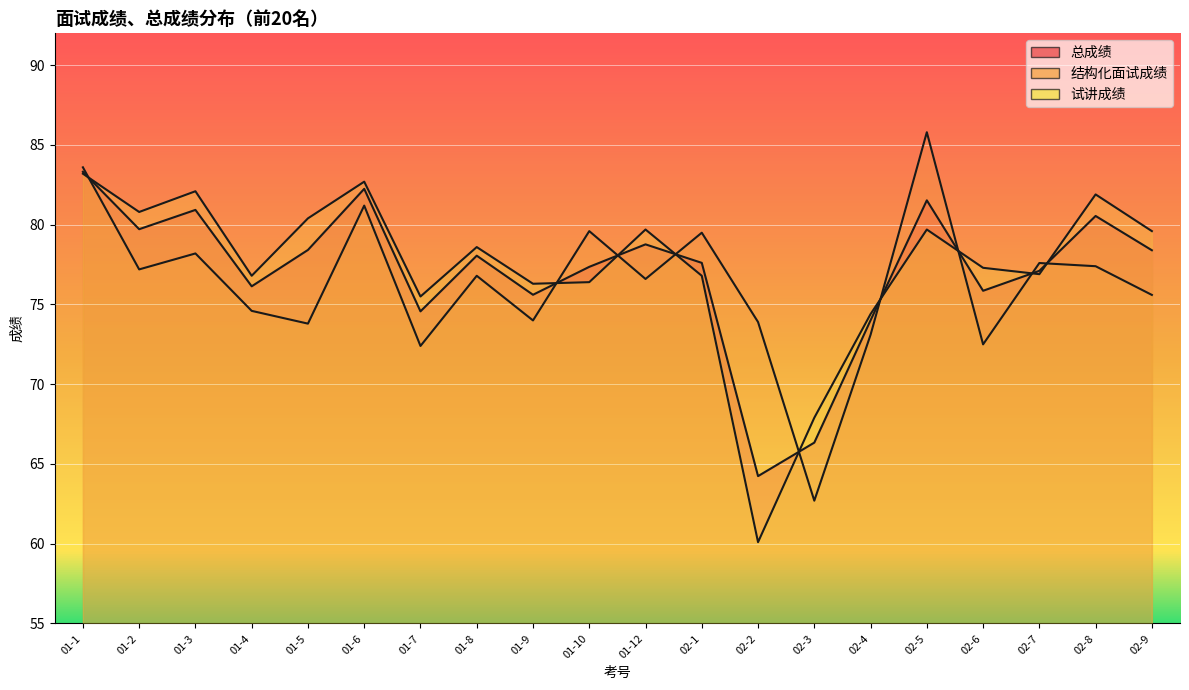

Which series ends up on top after the final intersection of 试讲成绩 and 结构化面试成绩?

试讲成绩